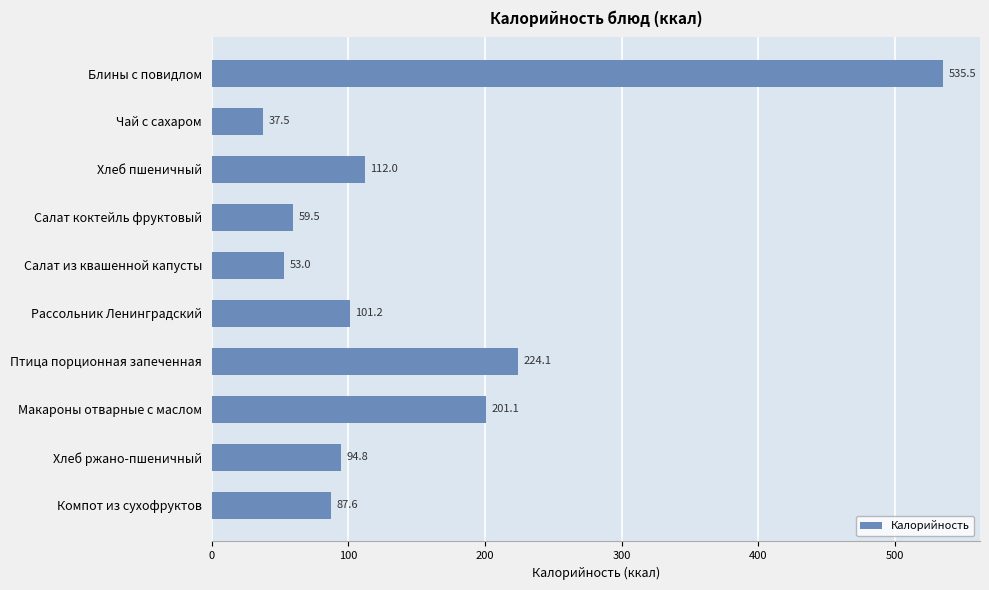

List the labels in order of value, largest first.

Блины с повидлом, Птица порционная запеченная, Макароны отварные с маслом, Хлеб пшеничный, Рассольник Ленинградский, Хлеб ржано-пшеничный, Компот из сухофруктов, Салат коктейль фруктовый, Салат из квашенной капусты, Чай с сахаром